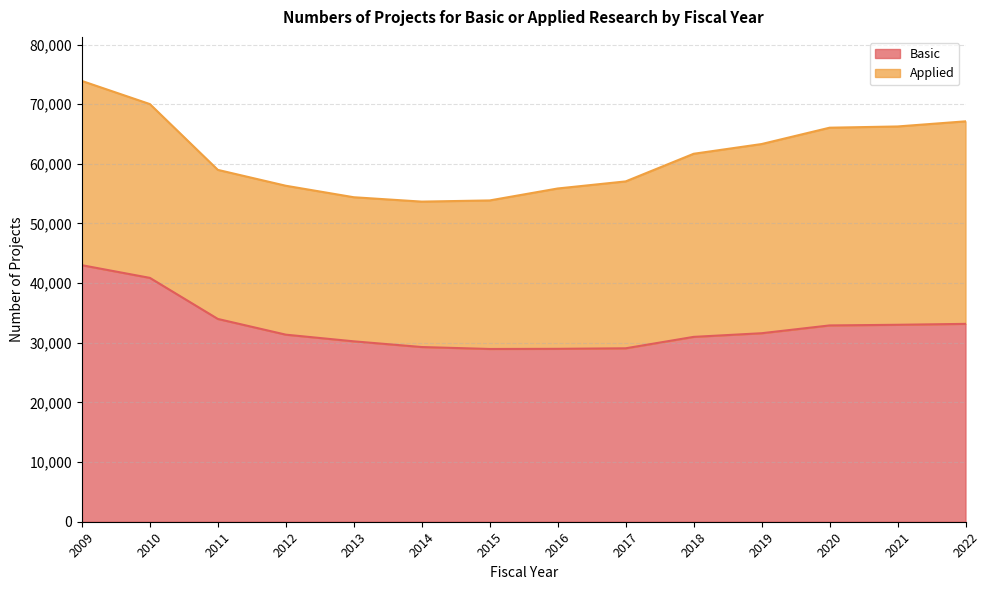

True or false: the data shows 19967 at 2013.

False